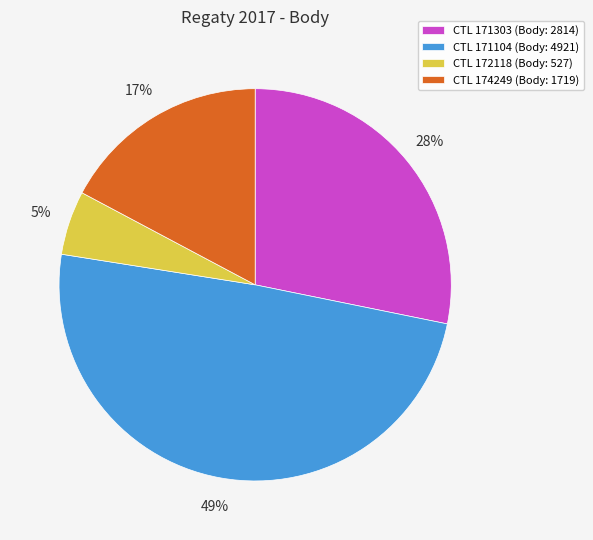

Is there a majority slice in this chart?

No